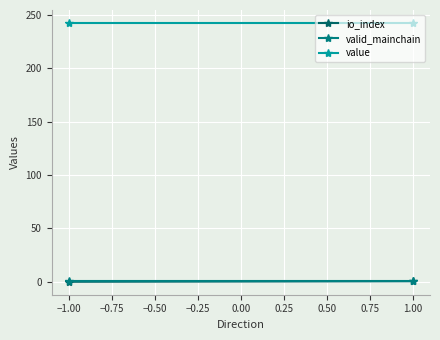

Is the value of io_index at −1.00 greater than the value of valid_mainchain at 1.00?

No